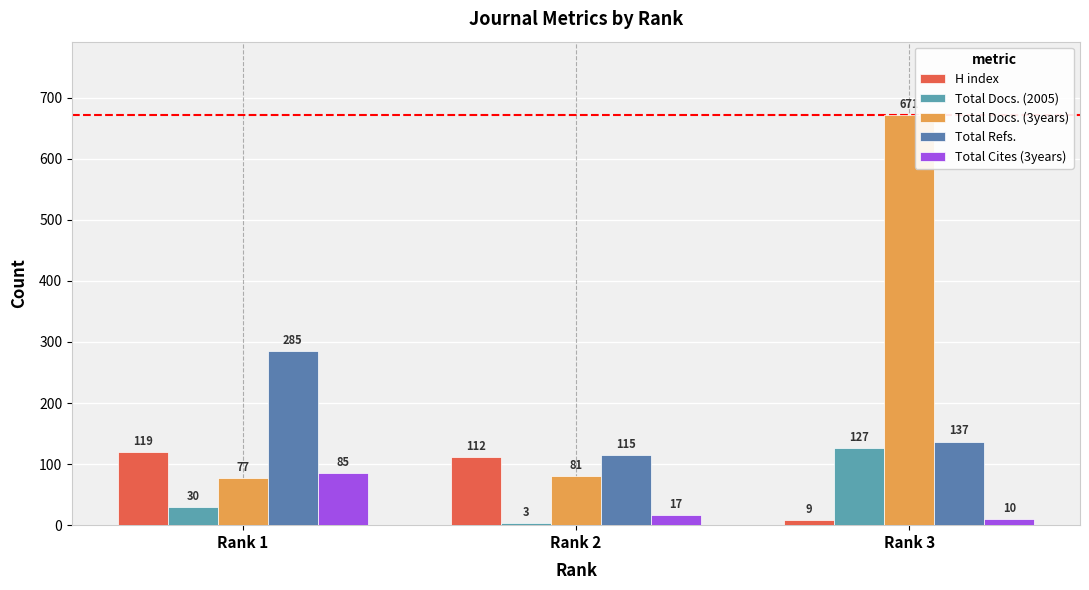

What is the average value of the Total Refs. series?

179